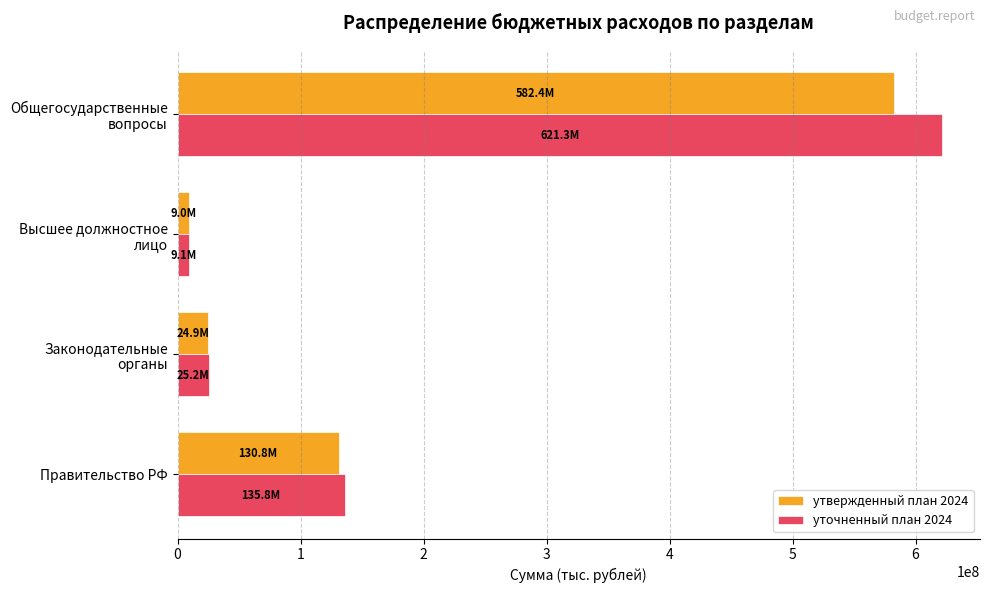

What is the maximum value for уточненный план 2024?

621317448.4